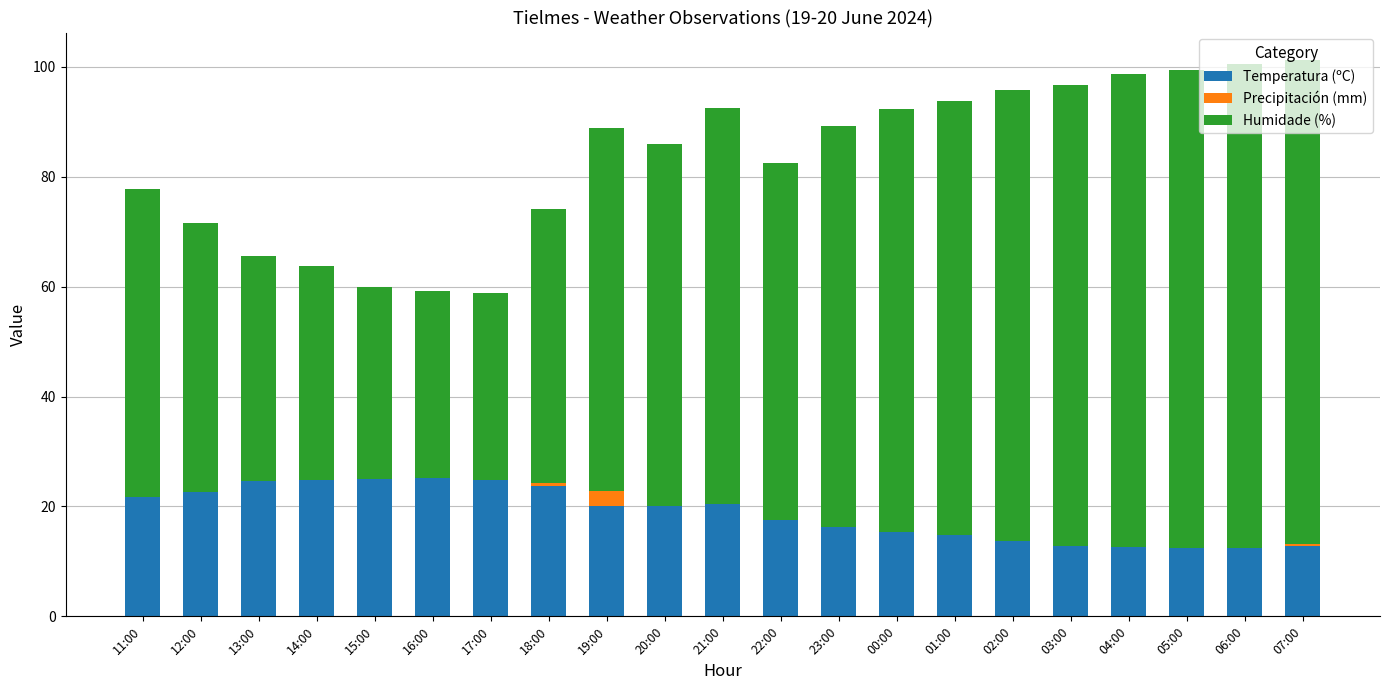

The value of Temperatura (ºC) at 15:00 is 6.6. True or false?

False